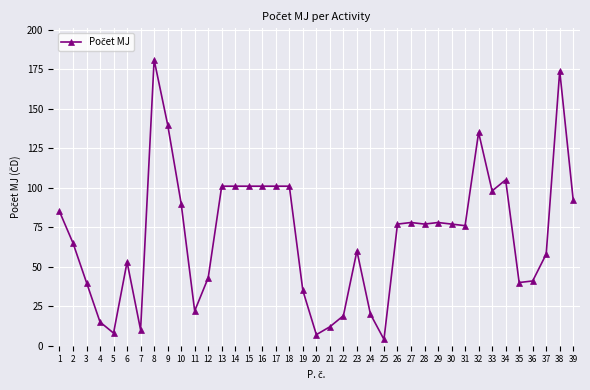

Read the value at 16.

101